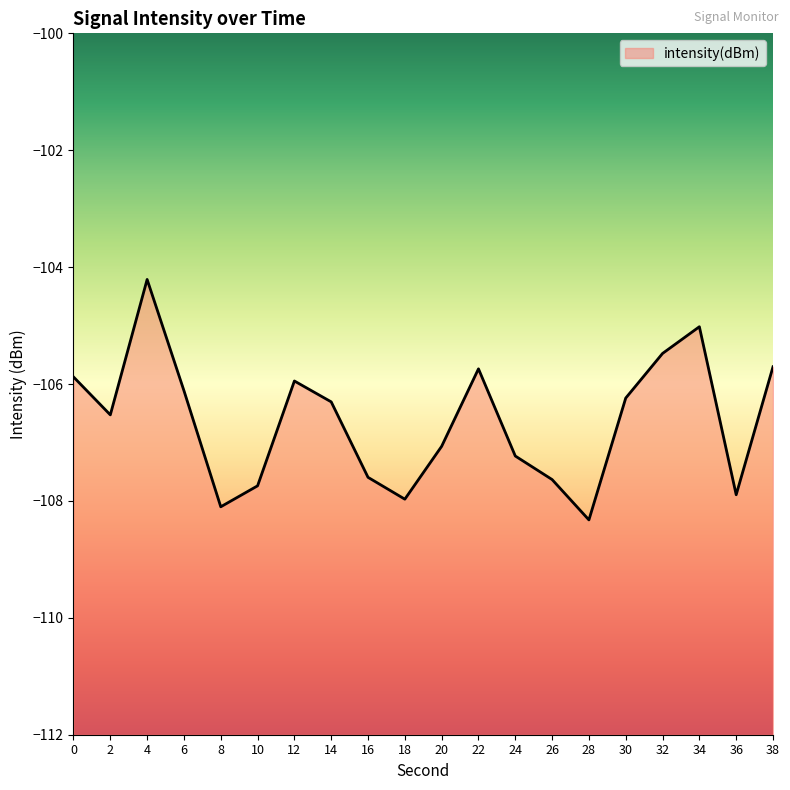

What is the value of the 6th point from the left?

-107.7